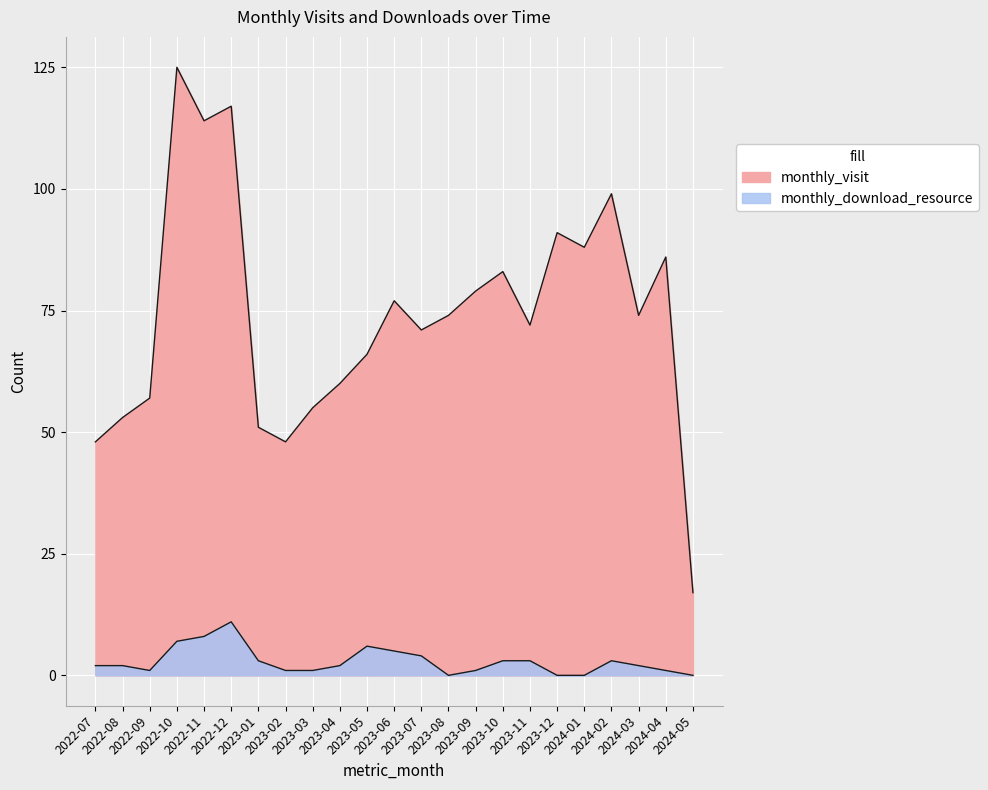

True or false: monthly_visit and monthly_download_resource cross at least once.

False